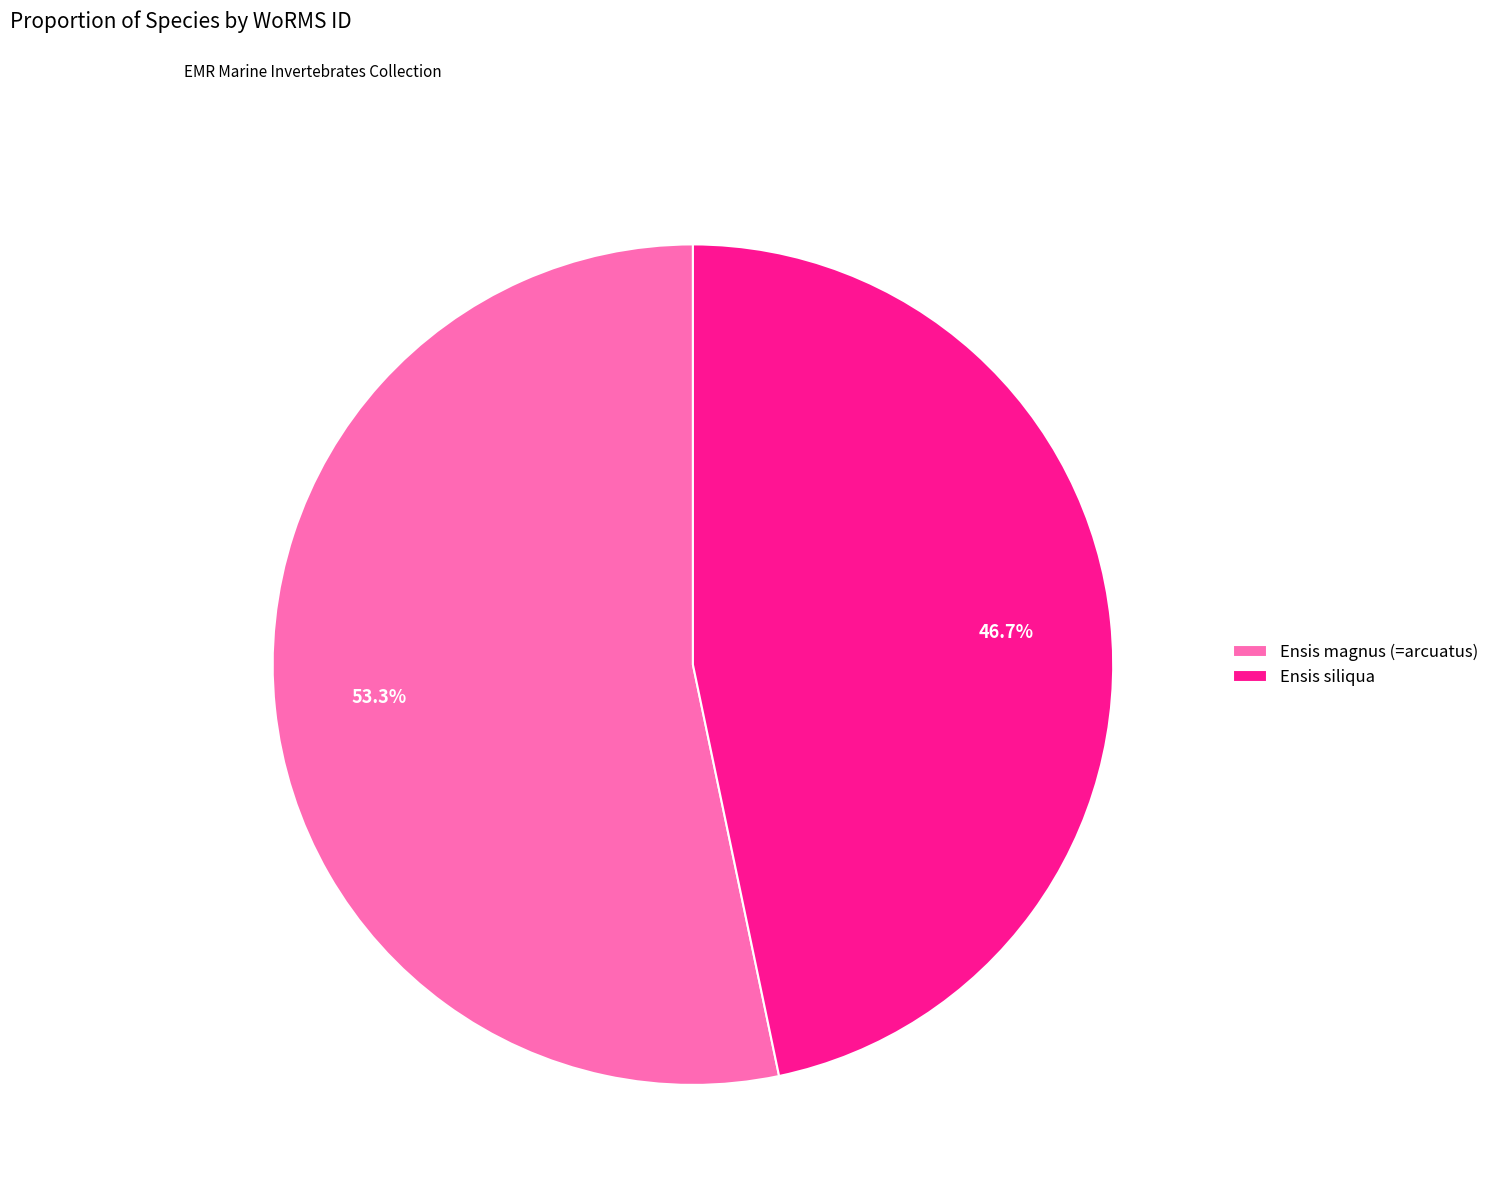

To the nearest percent, what portion does Ensis magnus (=arcuatus) represent?

53%